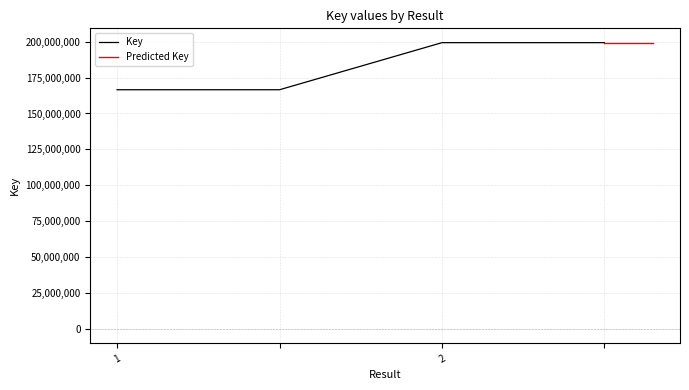

What is the difference between the values at 2 and 1?

32779880